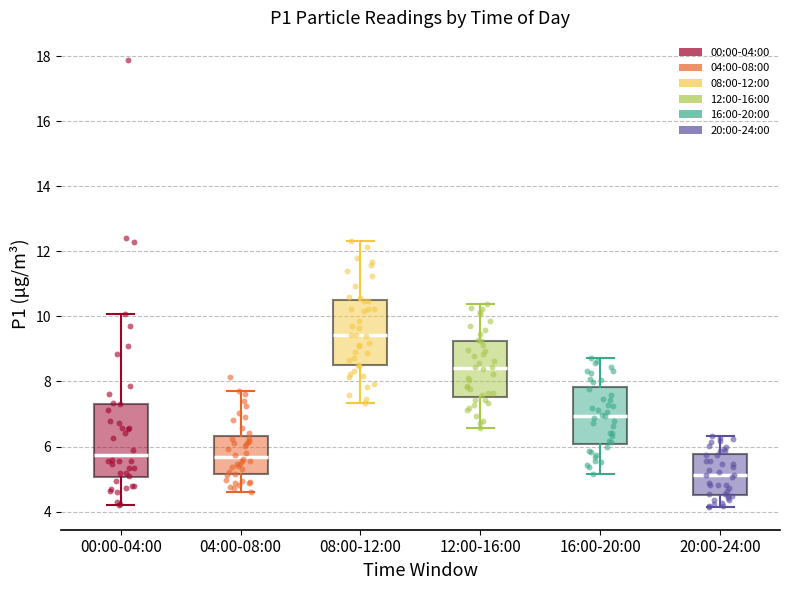

Reading left to right, read every box against the y-axis: the position of its median line, the range the box covers, and the ends of its whiskers. The values are not printed on the chart, so give them approximately, as read against the axis.

00:00-04:00: median 5.8, box 5.0 to 7.4, whiskers 4.2 to 10.0
04:00-08:00: median 5.6, box 5.2 to 6.4, whiskers 4.6 to 7.8
08:00-12:00: median 9.4, box 8.4 to 10.4, whiskers 7.4 to 12.4
12:00-16:00: median 8.4, box 7.6 to 9.2, whiskers 6.6 to 10.4
16:00-20:00: median 7.0, box 6.0 to 7.8, whiskers 5.2 to 8.8
20:00-24:00: median 5.2, box 4.6 to 5.8, whiskers 4.2 to 6.4